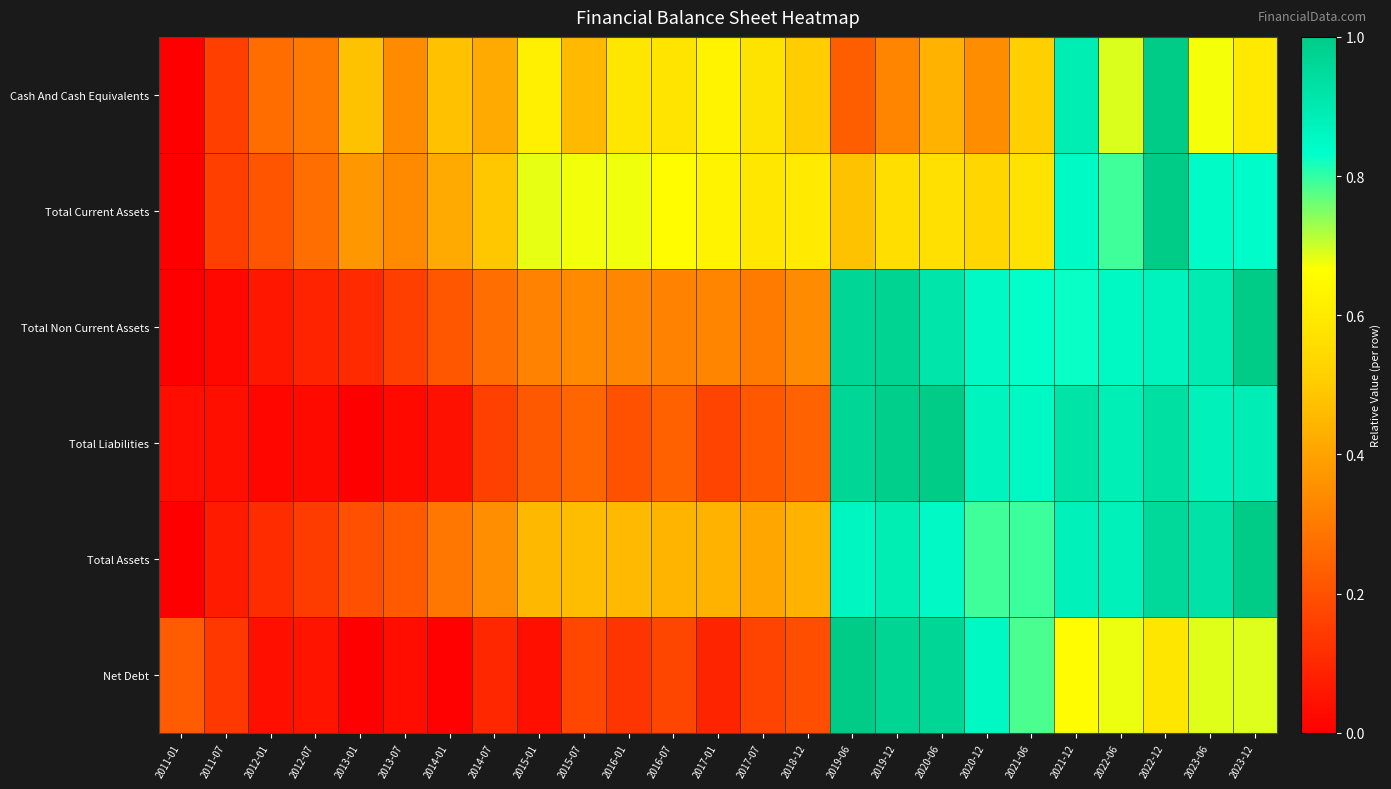

Reading left to right, transcribe all the data shown in this chart.

Cash And Cash Equivalents: 2011-01=0.0	2011-07=0.2	2012-01=0.3	2012-07=0.3	2013-01=0.5	2013-07=0.3	2014-01=0.5	2014-07=0.4	2015-01=0.6	2015-07=0.5	2016-01=0.6	2016-07=0.6	2017-01=0.6	2017-07=0.6	2018-12=0.5	2019-06=0.2	2019-12=0.3	2020-06=0.4	2020-12=0.3	2021-06=0.5	2021-12=0.9	2022-06=0.7	2022-12=1.0	2023-06=0.7	2023-12=0.6
Total Current Assets: 2011-01=0.0	2011-07=0.2	2012-01=0.2	2012-07=0.3	2013-01=0.4	2013-07=0.3	2014-01=0.4	2014-07=0.5	2015-01=0.7	2015-07=0.7	2016-01=0.7	2016-07=0.7	2017-01=0.6	2017-07=0.6	2018-12=0.6	2019-06=0.5	2019-12=0.6	2020-06=0.6	2020-12=0.5	2021-06=0.6	2021-12=0.8	2022-06=0.8	2022-12=1.0	2023-06=0.8	2023-12=0.8
Total Non Current Assets: 2011-01=0.0	2011-07=0.0	2012-01=0.1	2012-07=0.1	2013-01=0.1	2013-07=0.2	2014-01=0.2	2014-07=0.3	2015-01=0.3	2015-07=0.3	2016-01=0.3	2016-07=0.3	2017-01=0.3	2017-07=0.3	2018-12=0.3	2019-06=1.0	2019-12=1.0	2020-06=0.9	2020-12=0.8	2021-06=0.8	2021-12=0.8	2022-06=0.9	2022-12=0.9	2023-06=0.9	2023-12=1.0
Total Liabilities: 2011-01=0.0	2011-07=0.0	2012-01=0.0	2012-07=0.0	2013-01=0.0	2013-07=0.0	2014-01=0.0	2014-07=0.2	2015-01=0.2	2015-07=0.3	2016-01=0.2	2016-07=0.2	2017-01=0.2	2017-07=0.2	2018-12=0.2	2019-06=1.0	2019-12=1.0	2020-06=1.0	2020-12=0.9	2021-06=0.9	2021-12=0.9	2022-06=0.9	2022-12=0.9	2023-06=0.9	2023-12=0.9
Total Assets: 2011-01=0.0	2011-07=0.1	2012-01=0.1	2012-07=0.1	2013-01=0.2	2013-07=0.2	2014-01=0.3	2014-07=0.4	2015-01=0.5	2015-07=0.5	2016-01=0.5	2016-07=0.4	2017-01=0.4	2017-07=0.4	2018-12=0.4	2019-06=0.9	2019-12=0.9	2020-06=0.9	2020-12=0.8	2021-06=0.8	2021-12=0.9	2022-06=0.9	2022-12=1.0	2023-06=0.9	2023-12=1.0
Net Debt: 2011-01=0.2	2011-07=0.1	2012-01=0.0	2012-07=0.1	2013-01=0.0	2013-07=0.0	2014-01=0.0	2014-07=0.1	2015-01=0.0	2015-07=0.2	2016-01=0.1	2016-07=0.2	2017-01=0.1	2017-07=0.2	2018-12=0.2	2019-06=1.0	2019-12=1.0	2020-06=1.0	2020-12=0.9	2021-06=0.8	2021-12=0.7	2022-06=0.7	2022-12=0.6	2023-06=0.7	2023-12=0.7